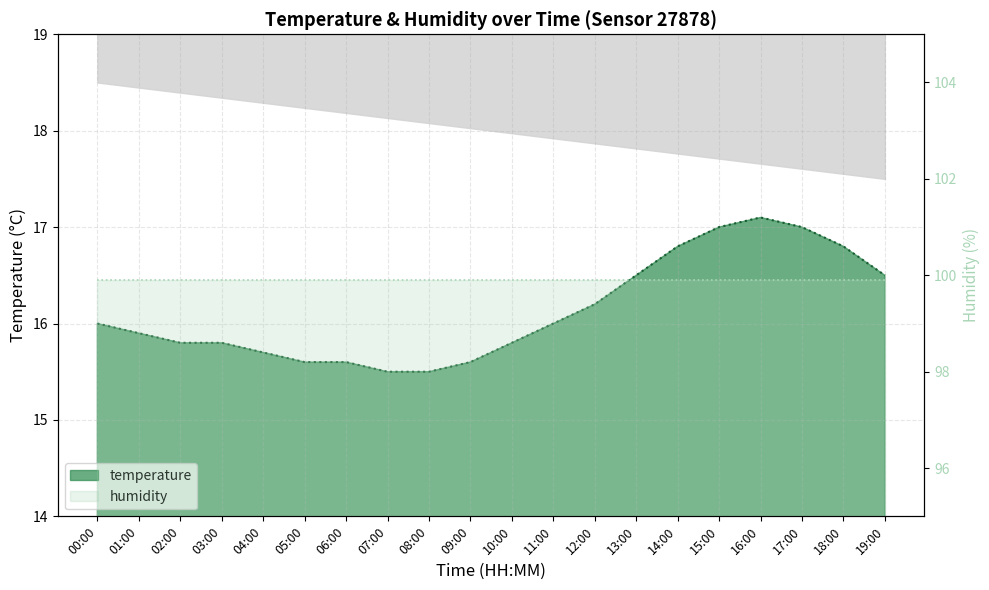

What is the label of the 4th point from the right?

16:00